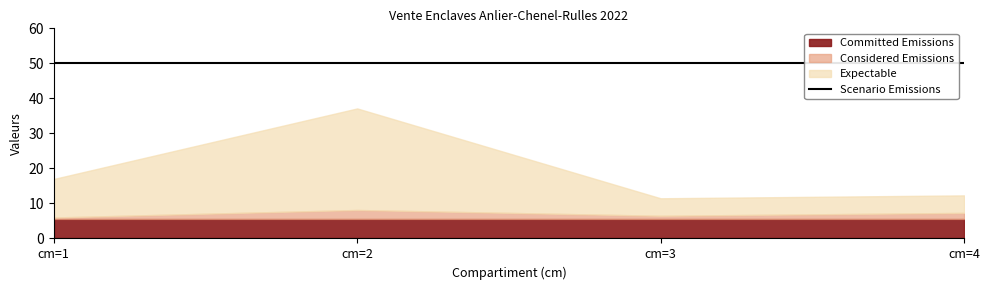

At how many categories does at least one series exceed 42?

4